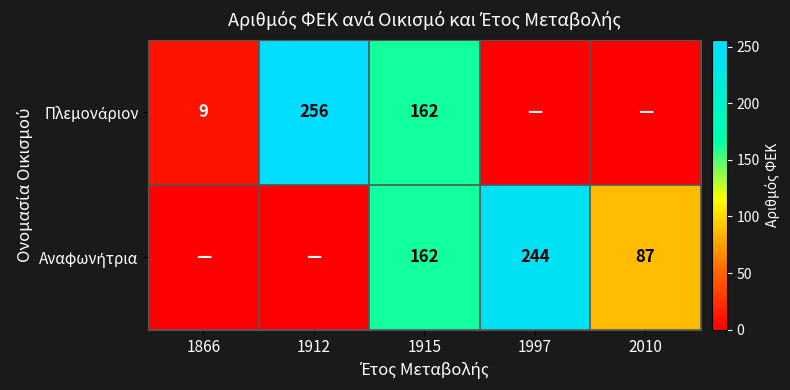

What is the difference between the Πλεμονάριον values at 1912 and 1915?

94